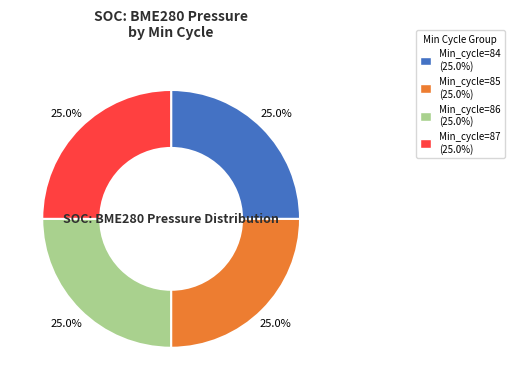

How many slices are in this pie chart?

4